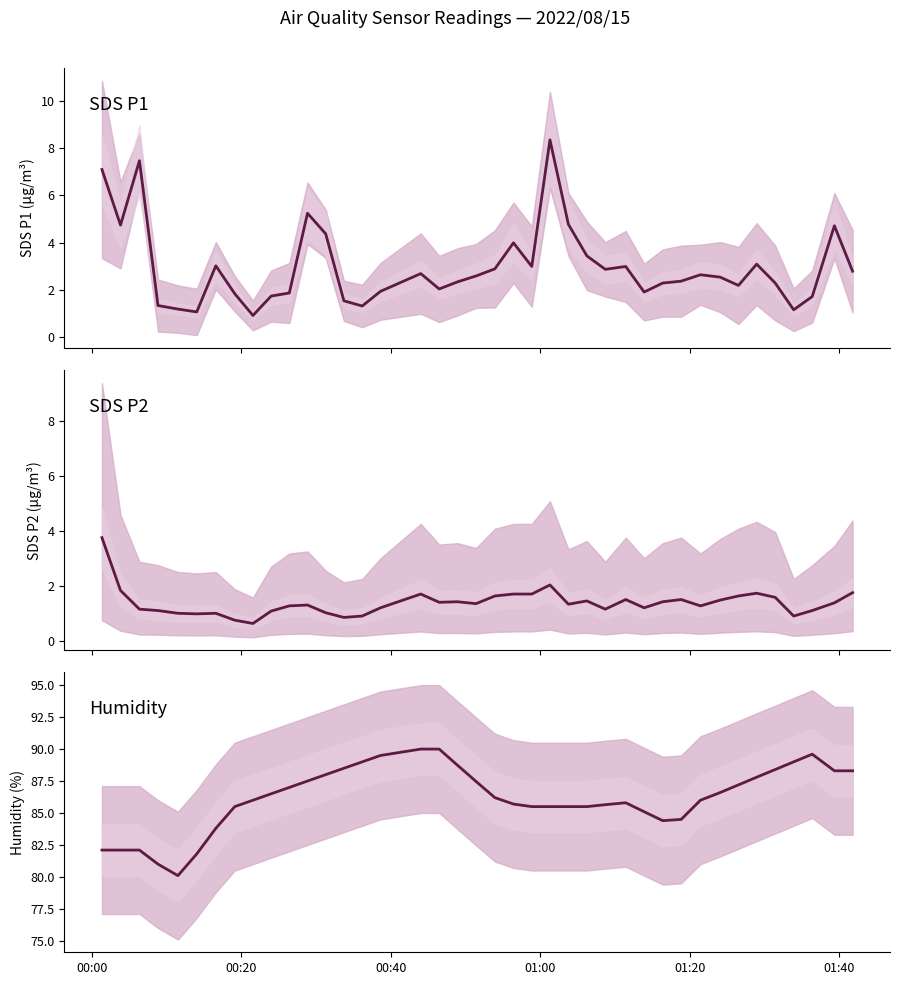

True or false: SDS_P2 and SDS_P1 intersect in this chart.

False